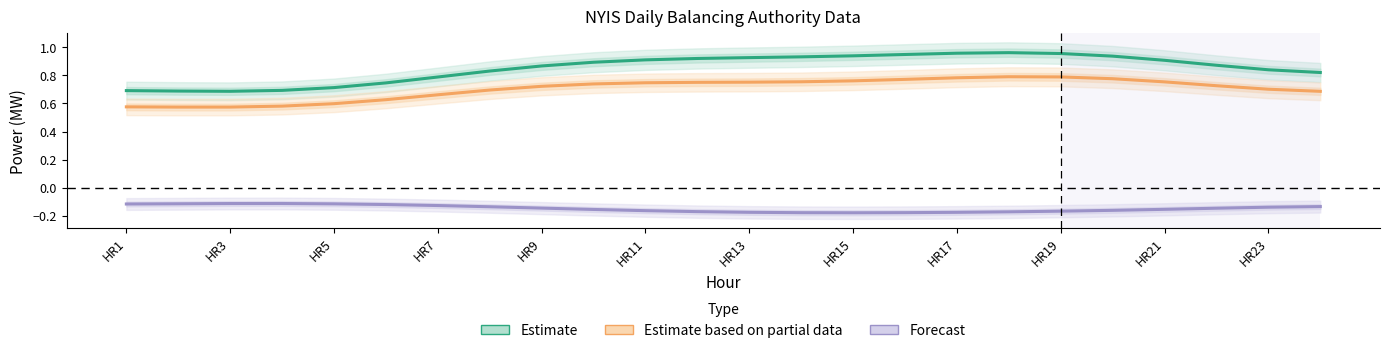

Is the value of Estimate at HR11 greater than the value of Forecast at HR13?

Yes